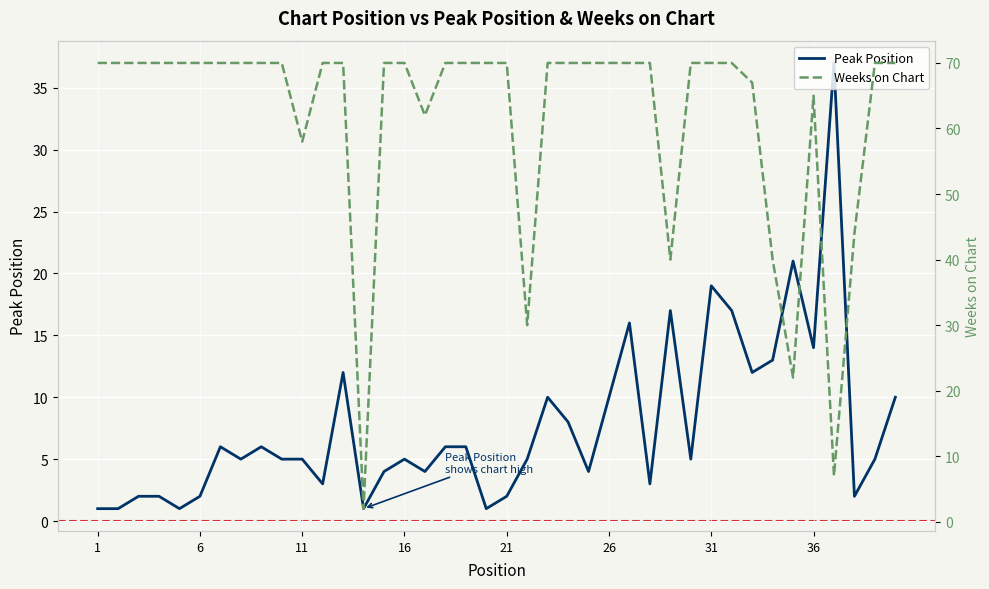

Which category has the highest value across all series?

1